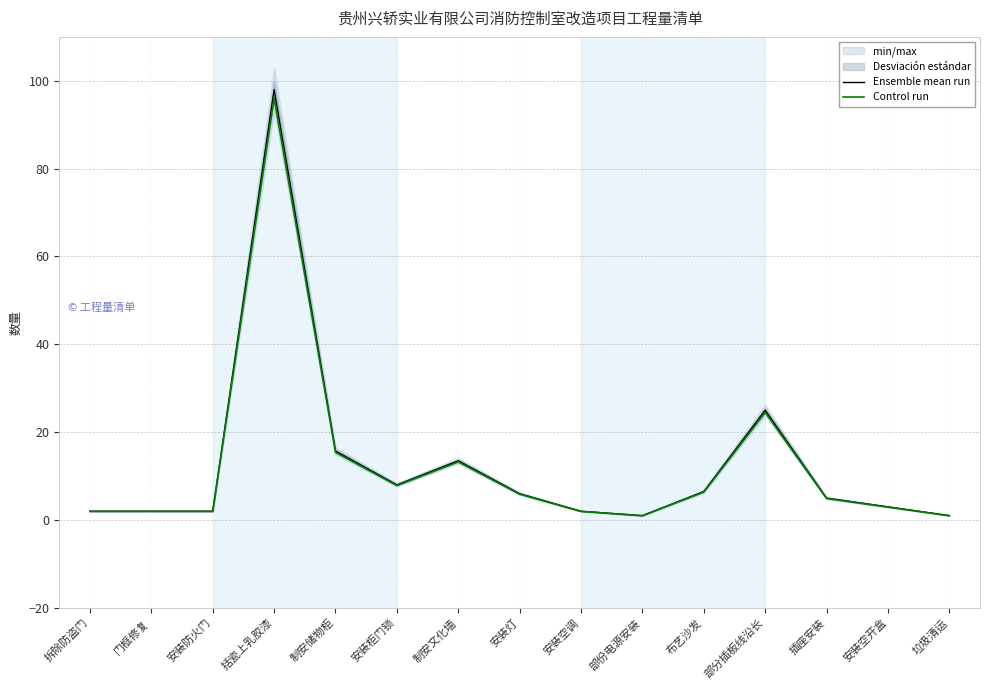

What is the total value across all series at 括瓷上乳胶漆?

194.0